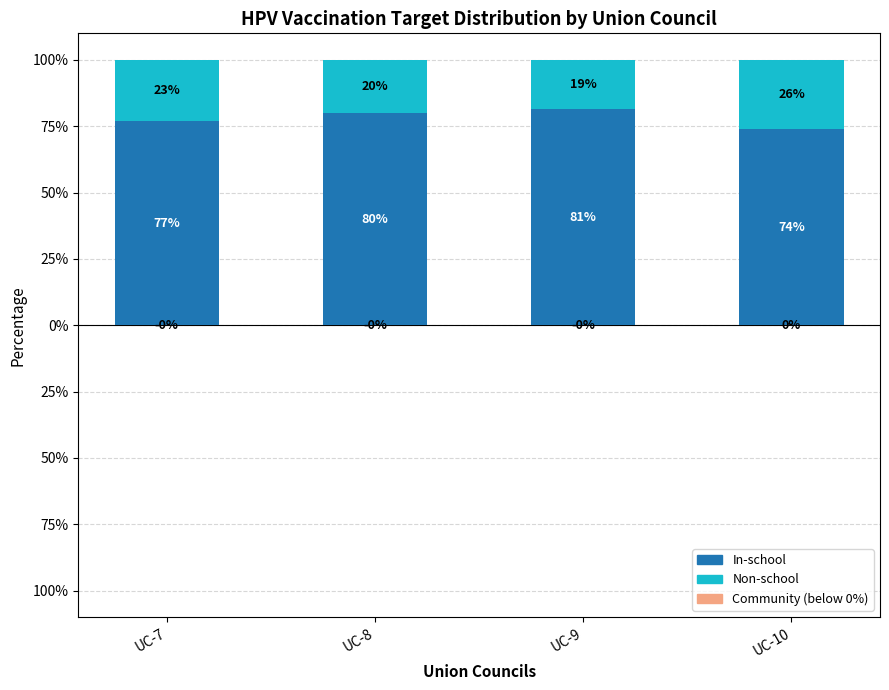

At which category is the sum across all series the highest?

UC-8